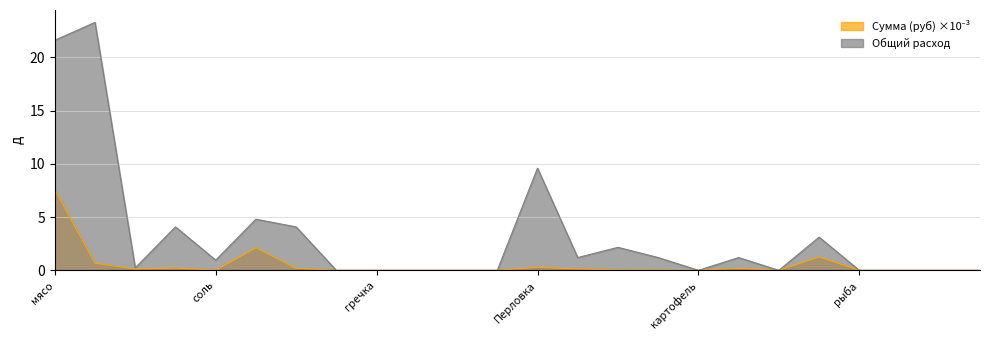

Does the chart display data point markers on the line(s)?

No